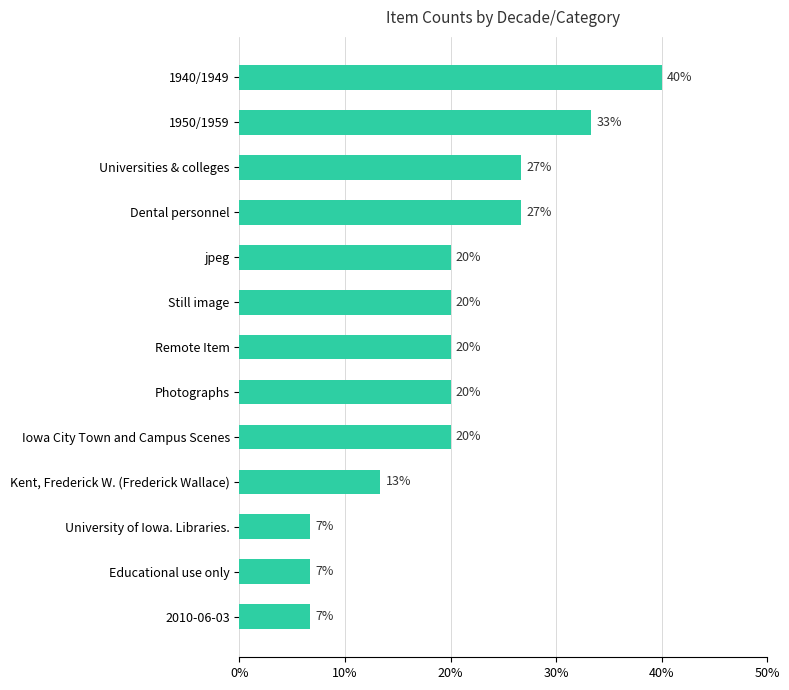

Does the chart contain any negative values?

No